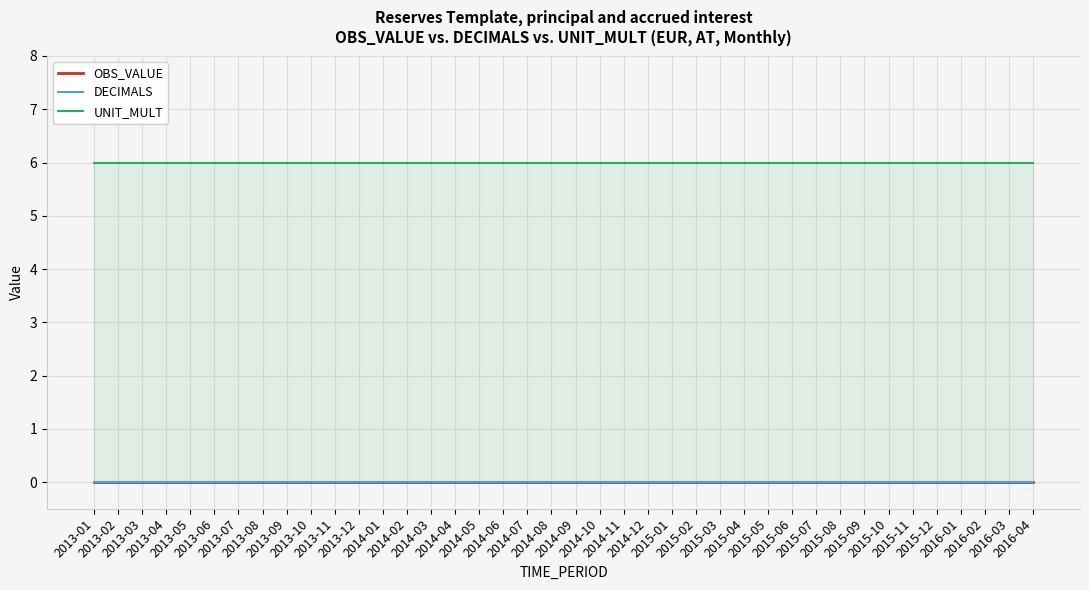

What is the spread (max minus min) of values at 2013-11?

6